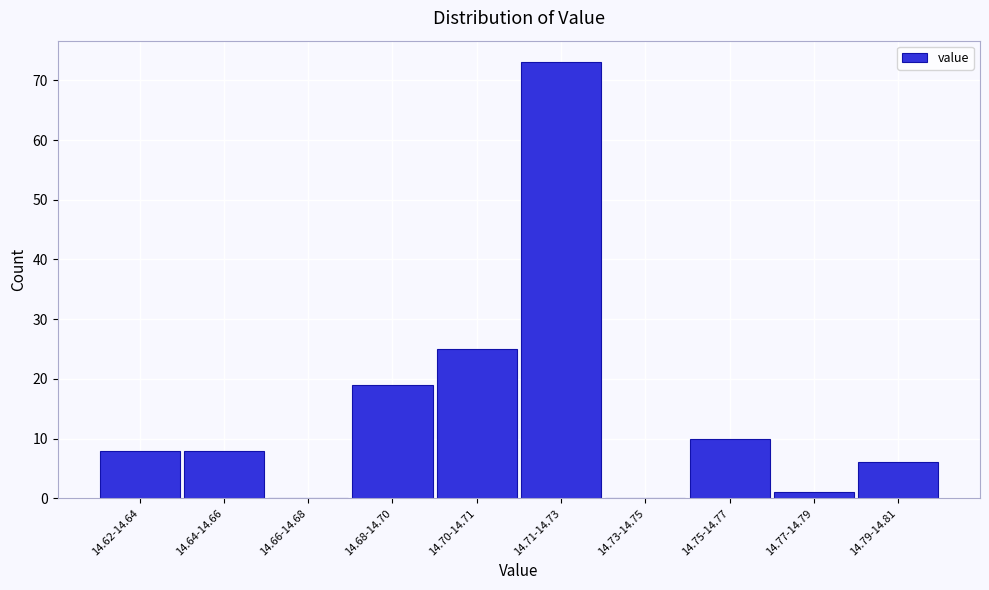

Reading left to right, list all the values displayed in this chart.

14.62-14.64=8	14.64-14.66=8	14.66-14.68=0	14.68-14.70=19	14.70-14.71=25	14.71-14.73=73	14.73-14.75=0	14.75-14.77=10	14.77-14.79=1	14.79-14.81=6